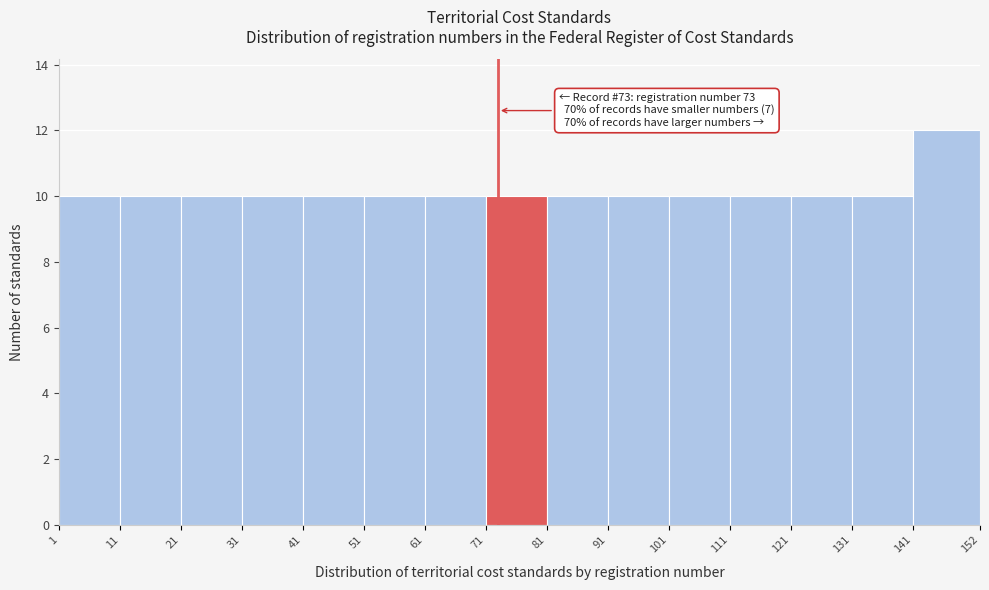

Over which range of the x-axis is the bar tallest?

141 to 152